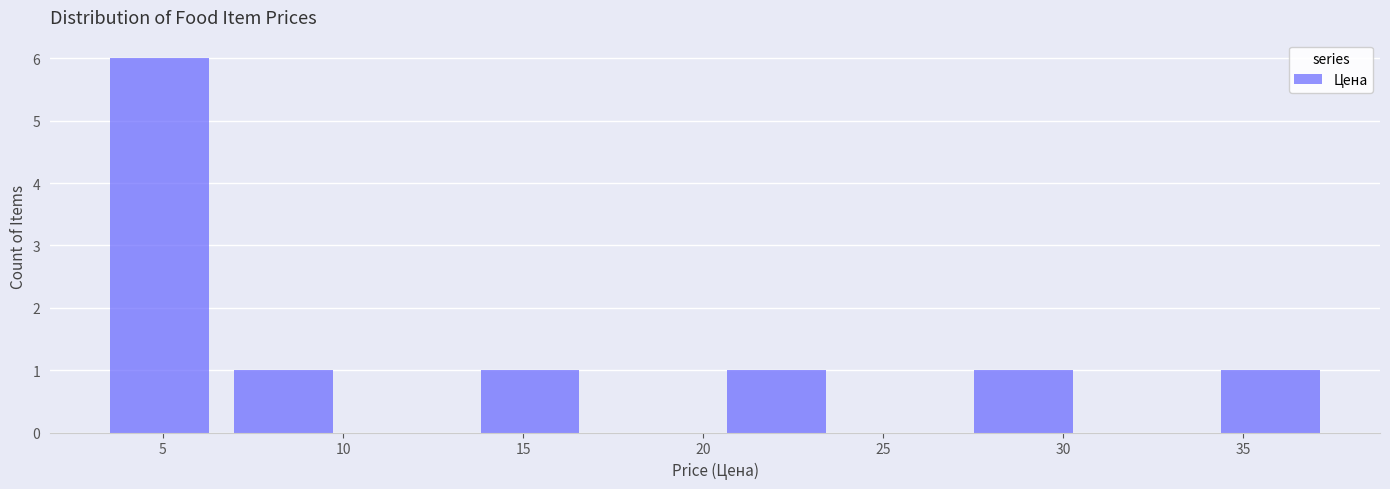

What is the height of the bar covering 3.0 to 6.5 on the x-axis? Neither the bar edges nor the heights are printed on the chart, so give them approximately, as read against the axes.

6